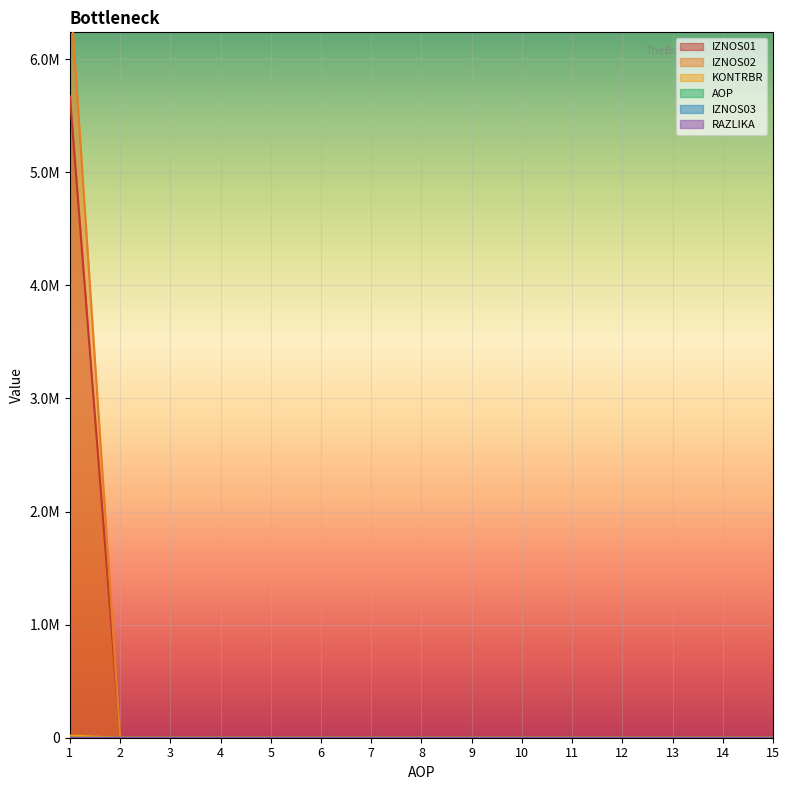

True or false: IZNOS02 and RAZLIKA intersect in this chart.

False